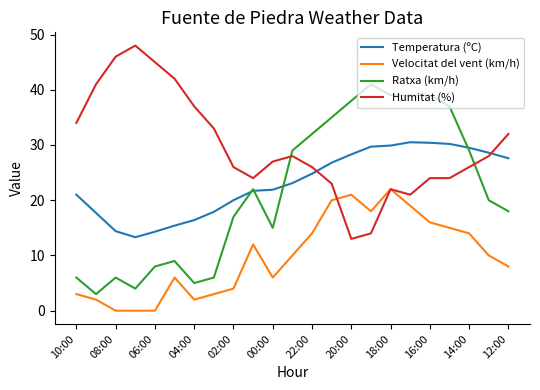

True or false: Temperatura (ºC) and Velocitat del vent (km/h) intersect in this chart.

False